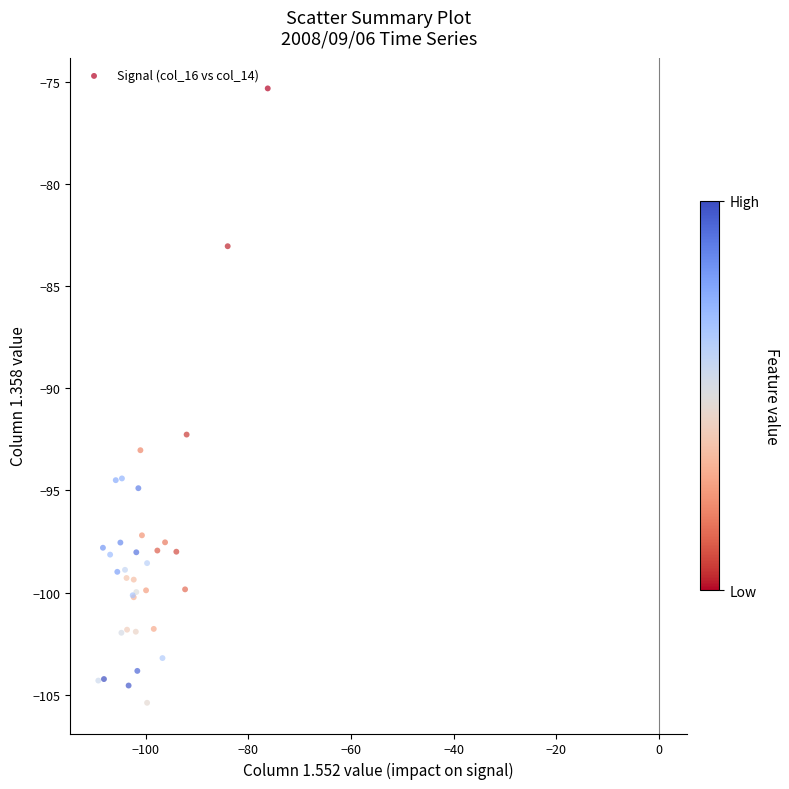

What Y value in the scatter plot is closest to -90?

-92.3